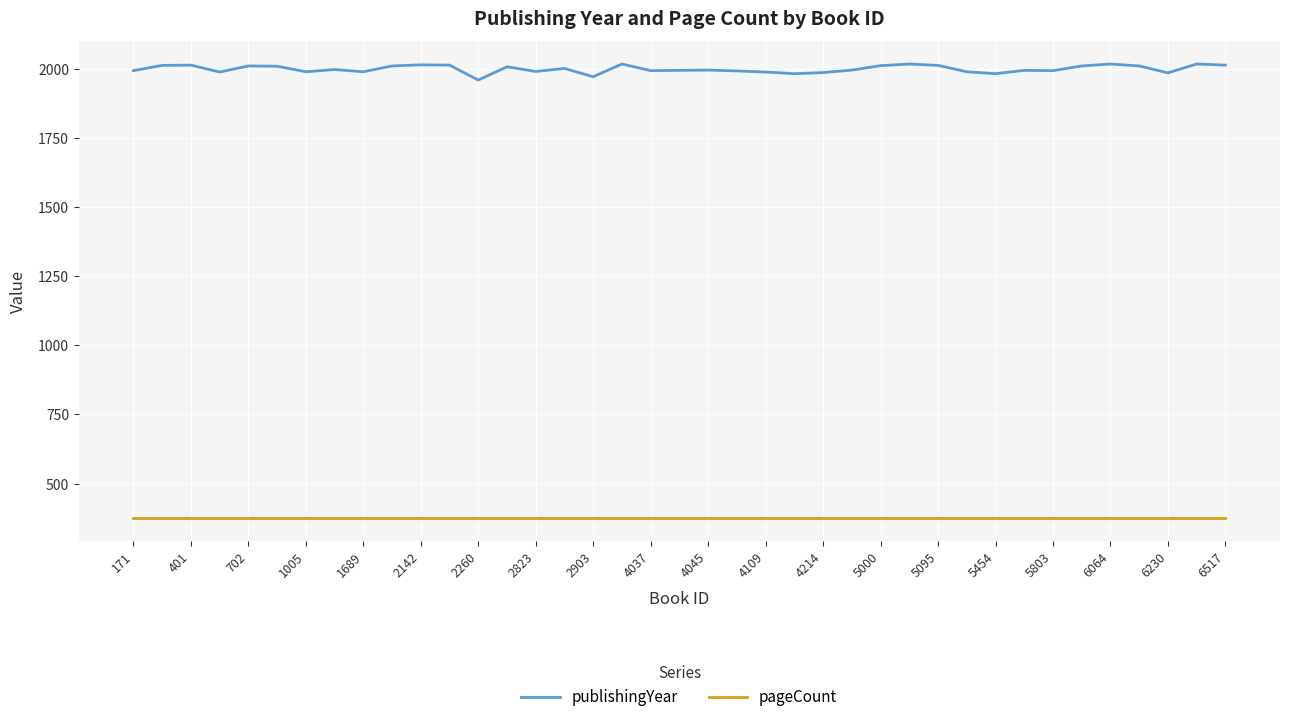

What is the highest value of the pageCount series?

376